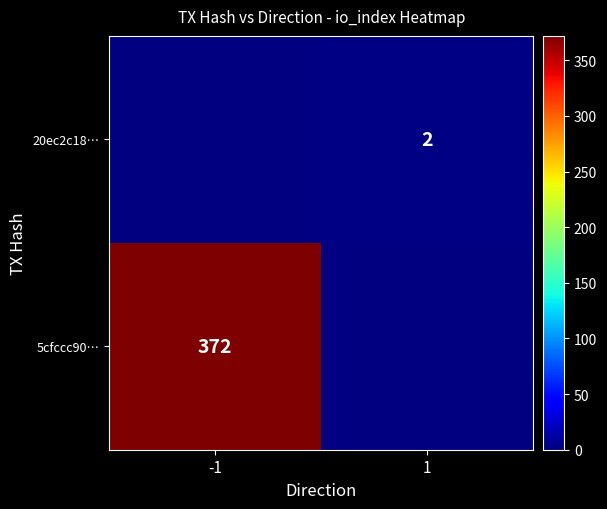

The value of 20ec2c18… at 1 is 2.7. True or false?

False